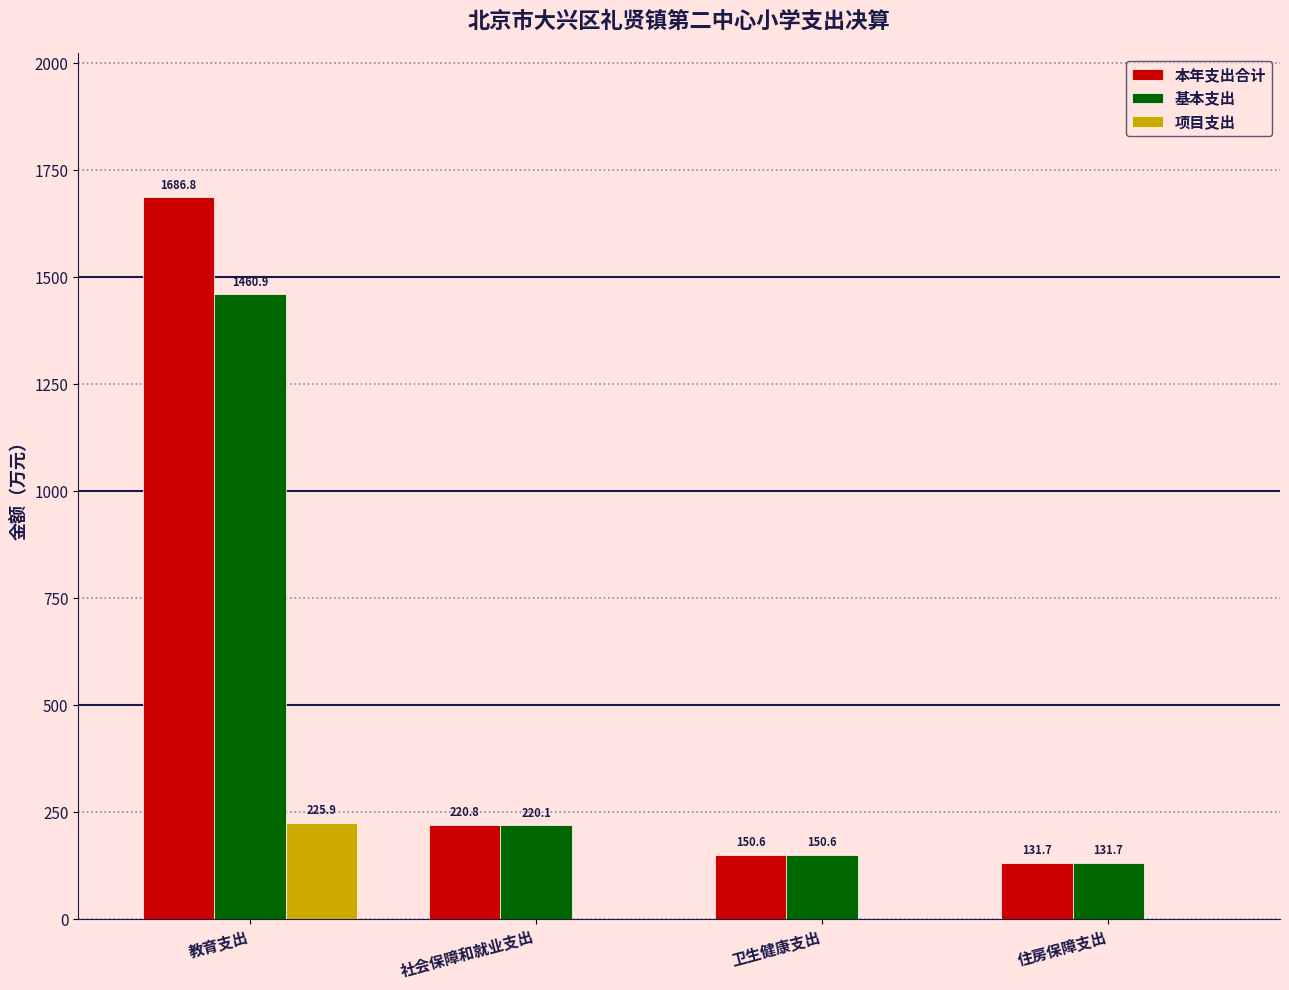

True or false: 本年支出合计 has a value of 790.2 at 教育支出.

False